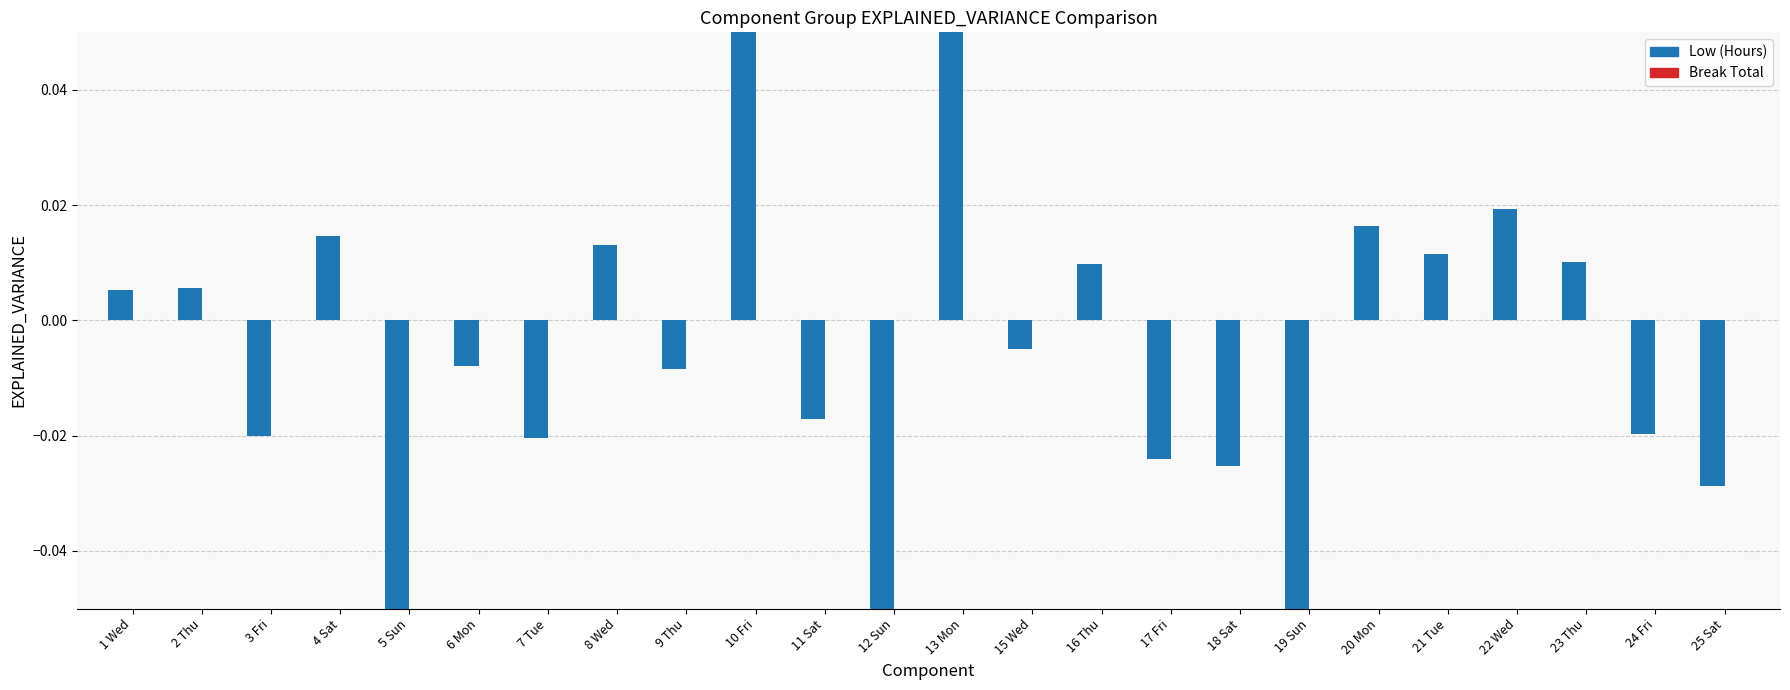

At which category is the sum across all series the highest?

13 Mon